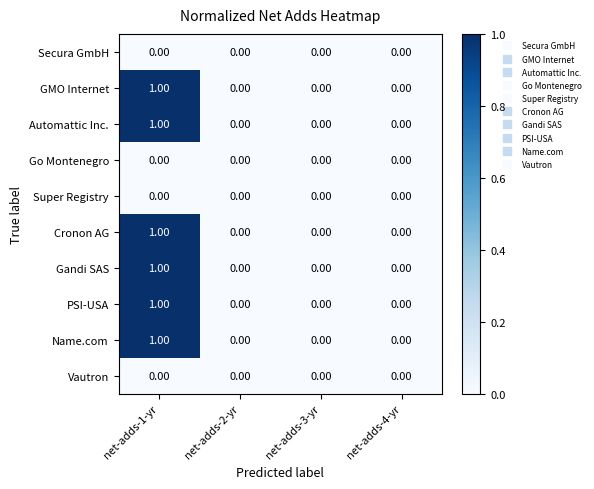

Which label corresponds to the largest value in the chart?

net-adds-1-yr